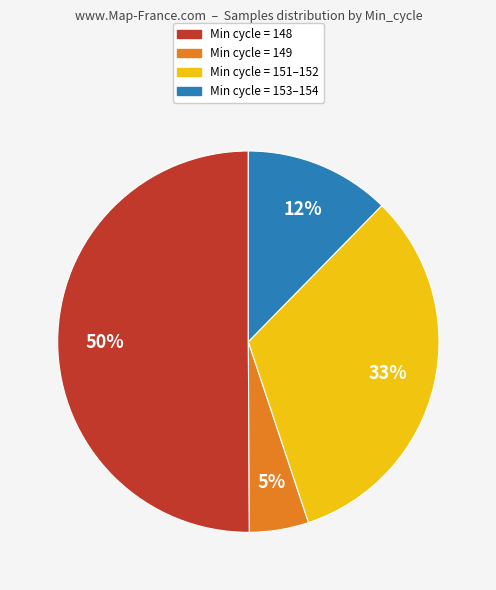

To the nearest percent, what is the difference between the largest and smallest slice percentages?

45%